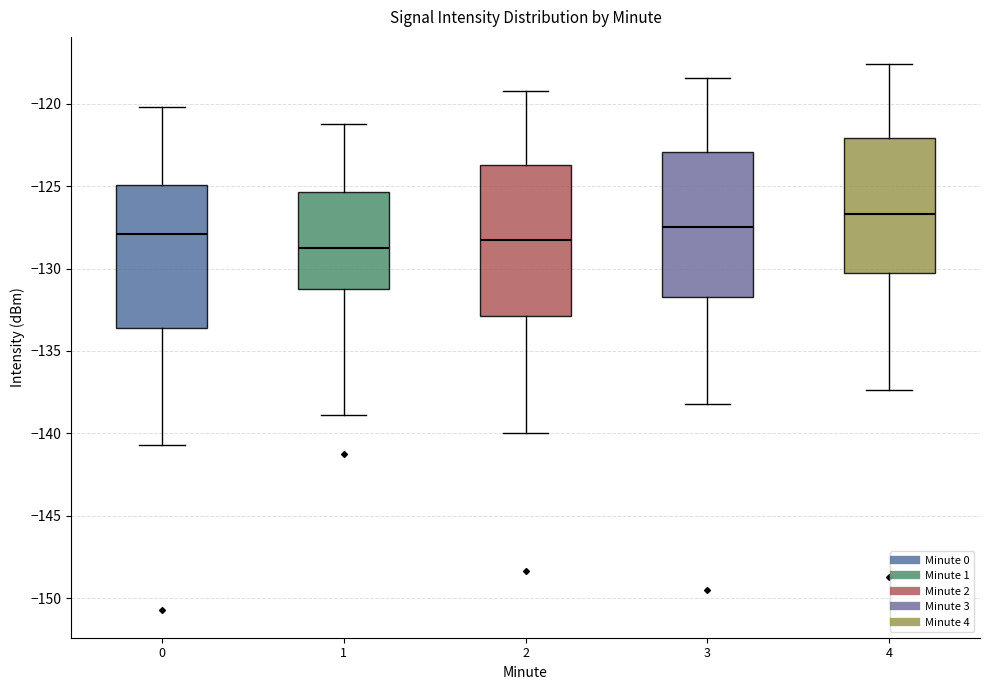

Reading left to right, transcribe this box plot: for each box, give where its median line is, the range the box spans, and where its two whiskers end, as read against the y-axis. The values are not printed on the chart, so give them approximately, as read against the axis.

0: median -128.0, box -133.5 to -125.0, whiskers -140.5 to -120.0
1: median -128.5, box -131.0 to -125.5, whiskers -139.0 to -121.0
2: median -128.5, box -133.0 to -123.5, whiskers -140.0 to -119.0
3: median -127.5, box -132.0 to -123.0, whiskers -138.0 to -118.5
4: median -126.5, box -130.0 to -122.0, whiskers -137.5 to -117.5